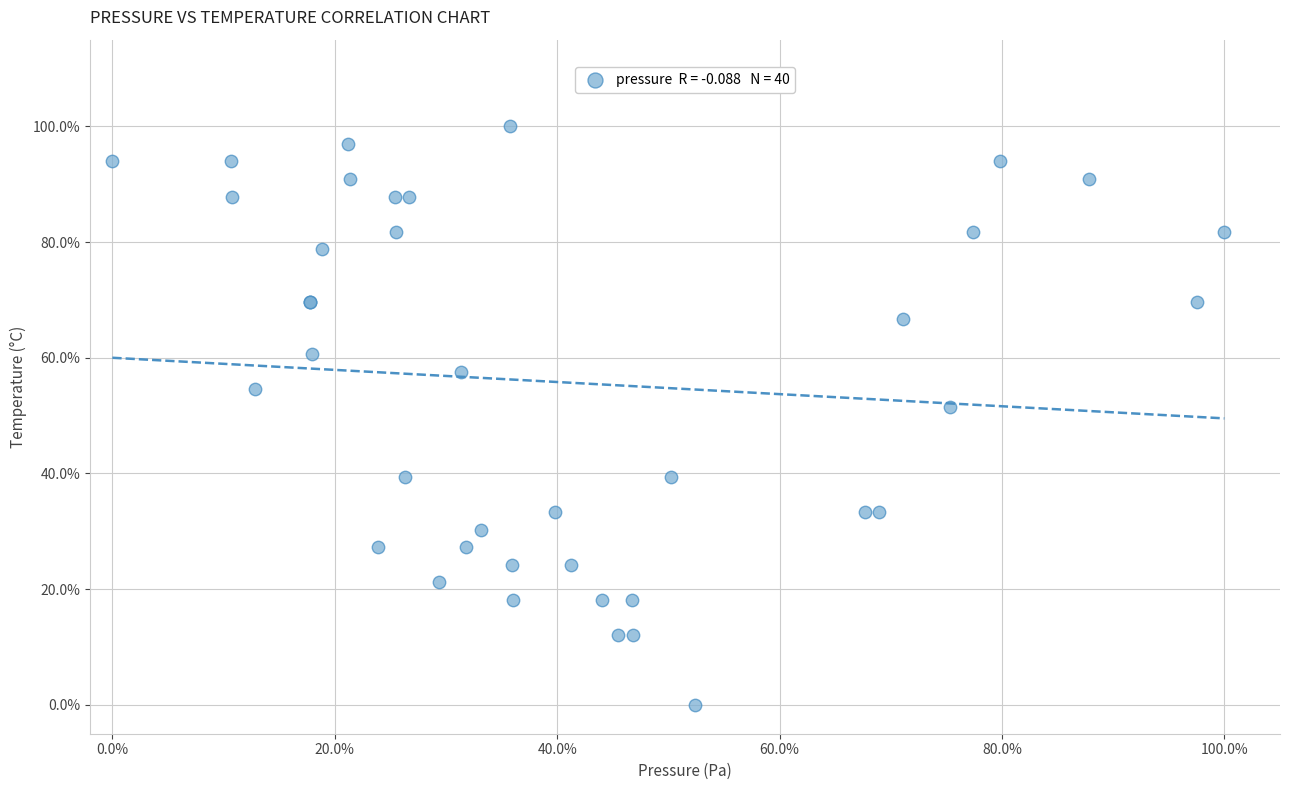

What Y value in the scatter plot is closest to 50?

51.5